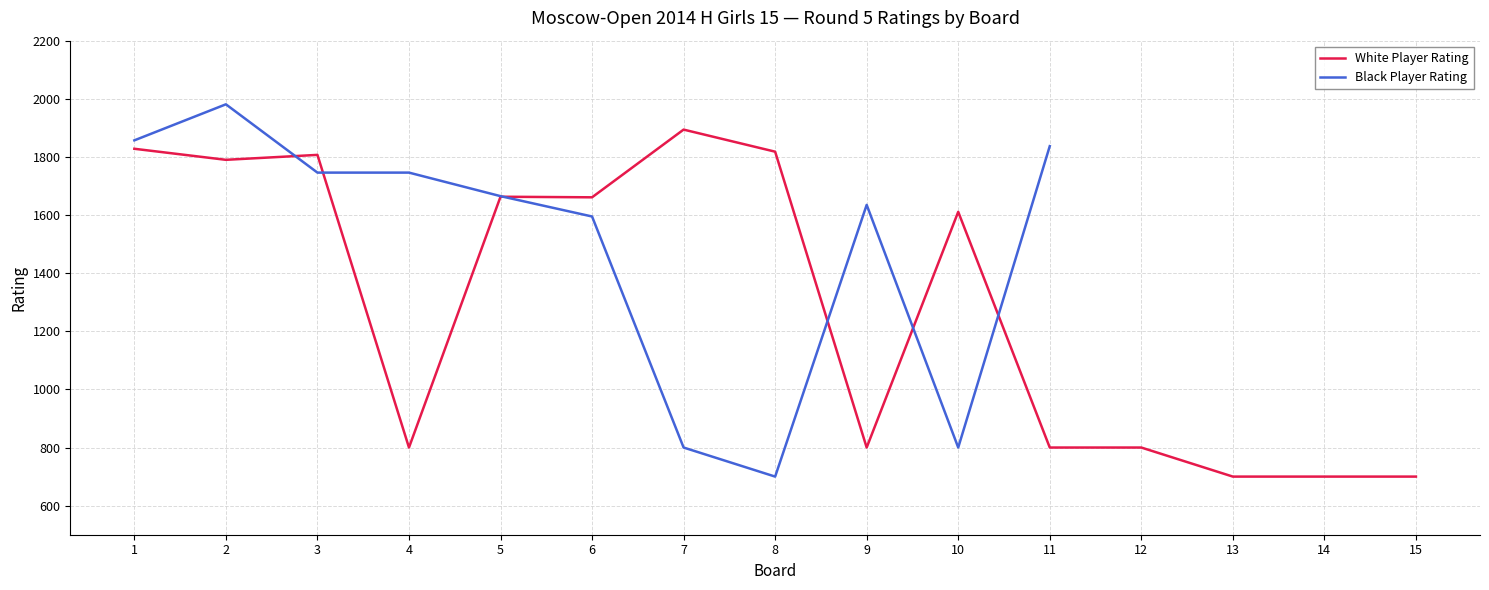

What is the highest value of the White Player Rating series?

1894